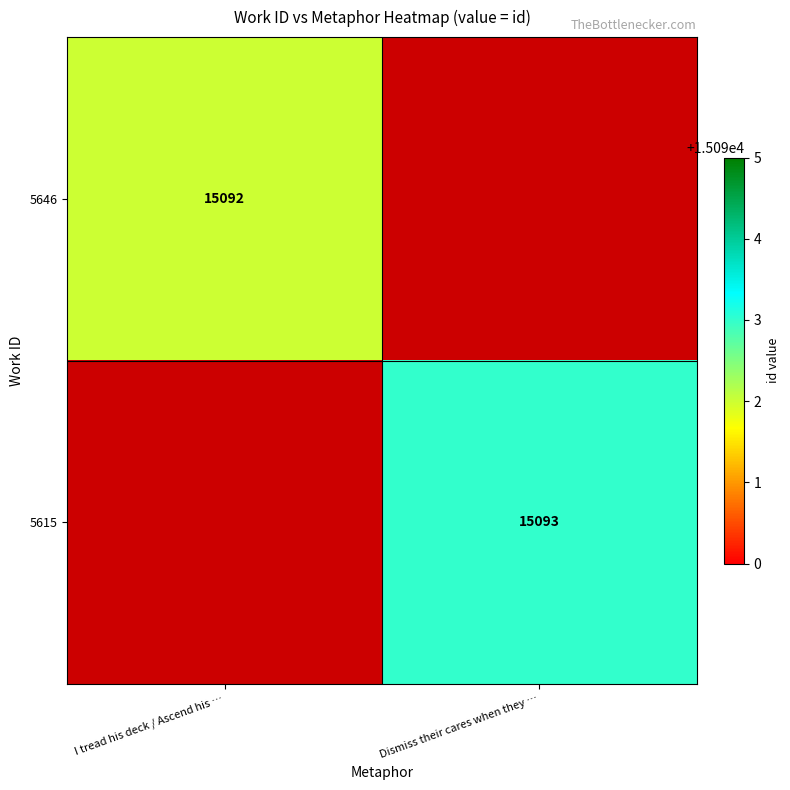

At how many categories does at least one series exceed 15092?

1